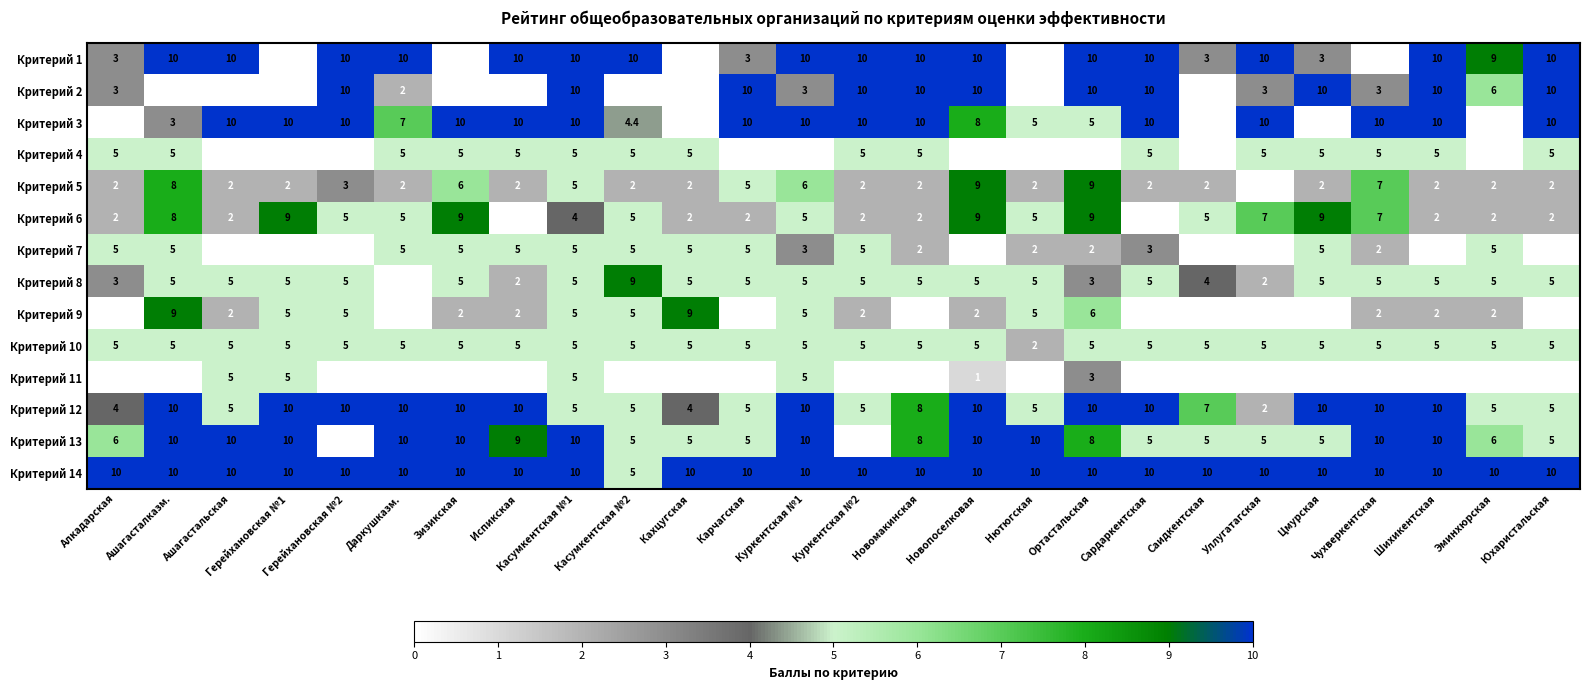

What is the maximum value shown in the chart?

10.0